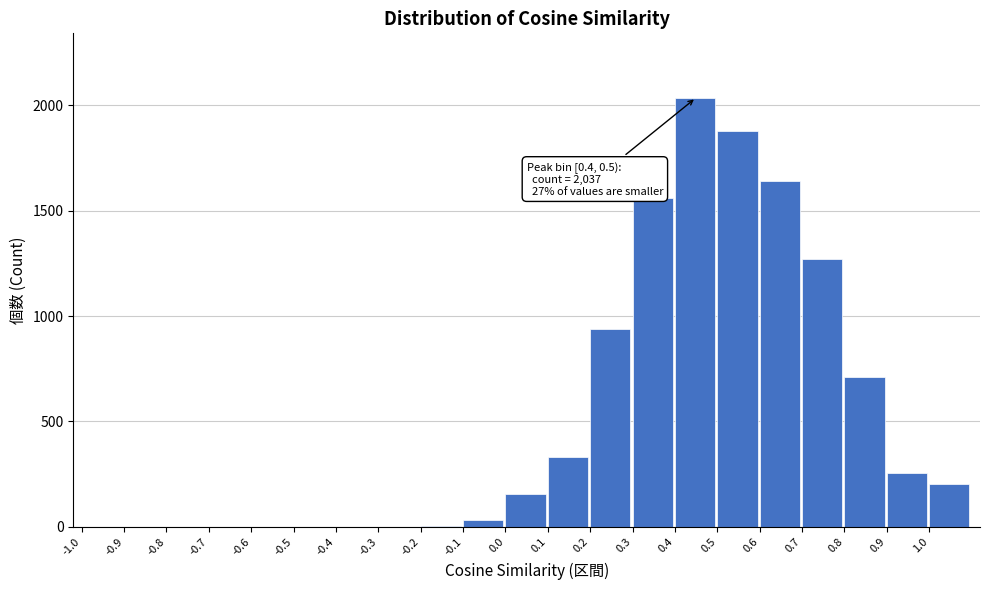

What is the maximum value shown in the chart?

2037